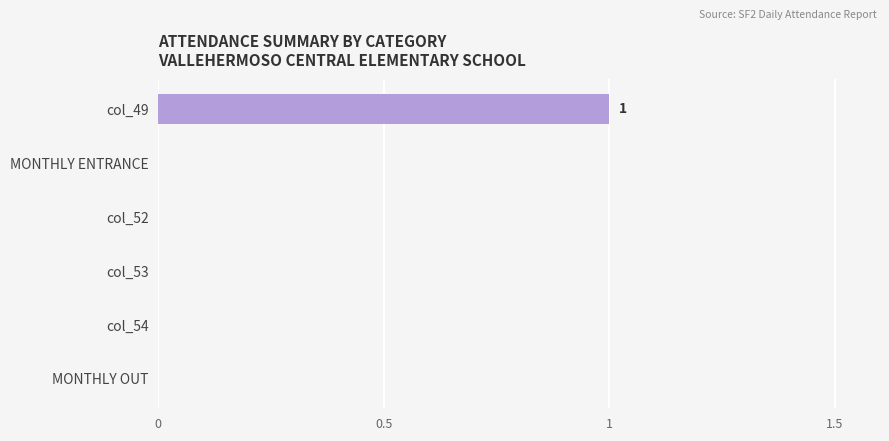

True or false: the data shows 1 at col_54.

False